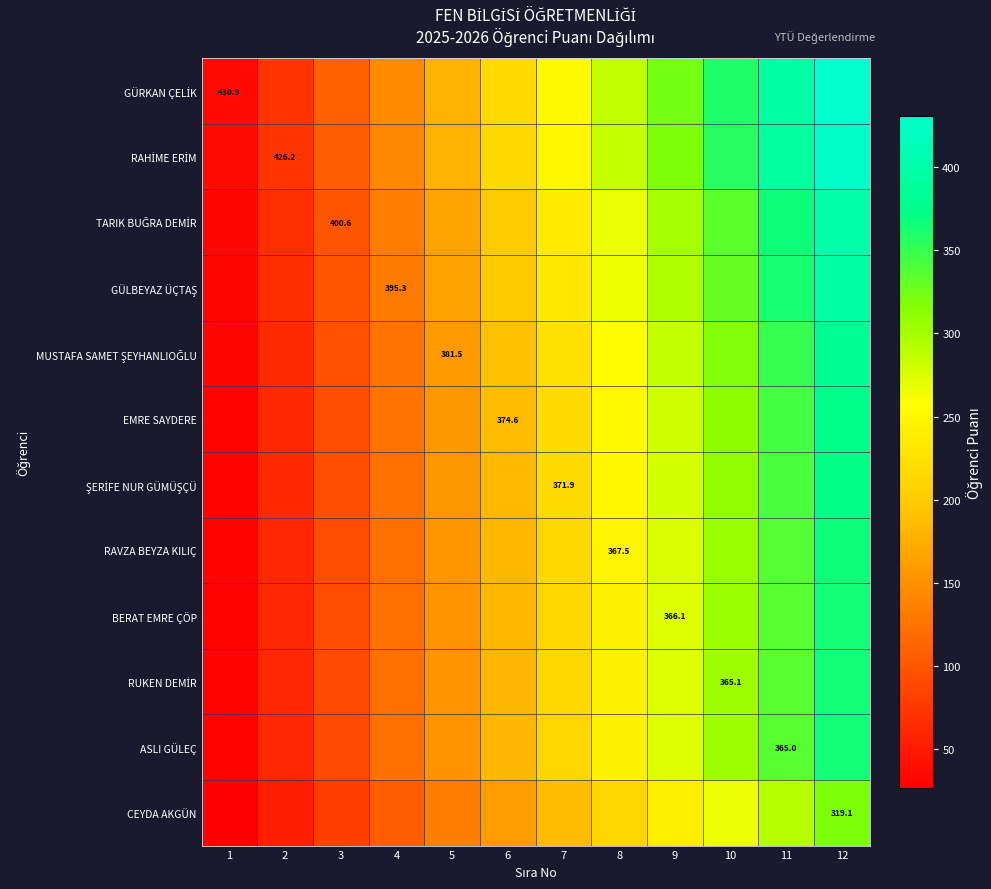

What is the difference between the EMRE SAYDERE values at 4 and 8?

124.9